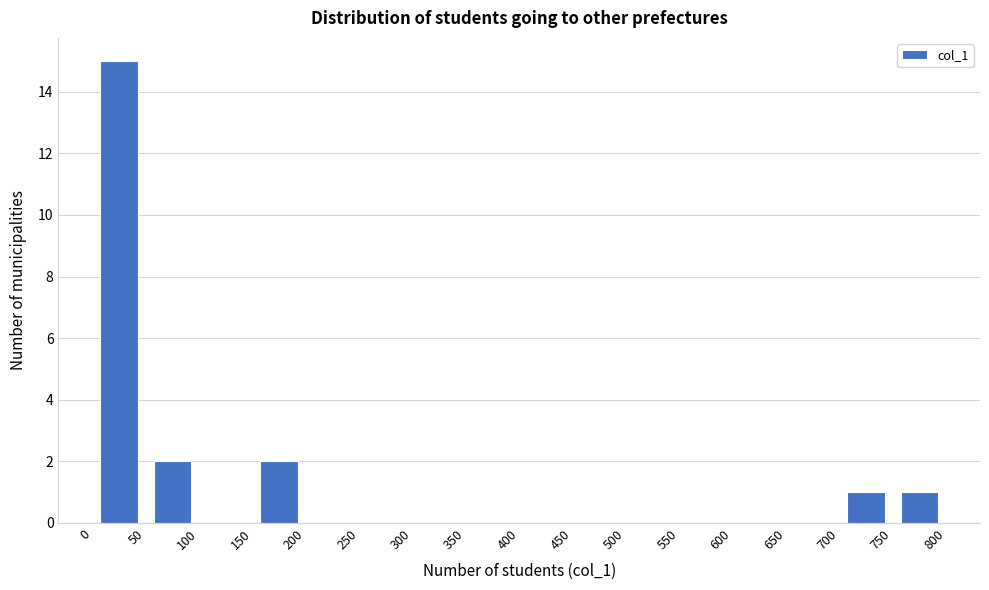

Reading left to right, transcribe this chart: for each bar, give the range it covers on the x-axis and its height. The values are not printed on the chart, so give them approximately, as read against the axis.

0 to 50: 15
50 to 100: 2
100 to 150: 0
150 to 200: 2
200 to 250: 0
250 to 300: 0
300 to 350: 0
350 to 400: 0
400 to 450: 0
450 to 500: 0
500 to 550: 0
550 to 600: 0
600 to 650: 0
650 to 700: 0
700 to 750: 1
750 to 800: 1